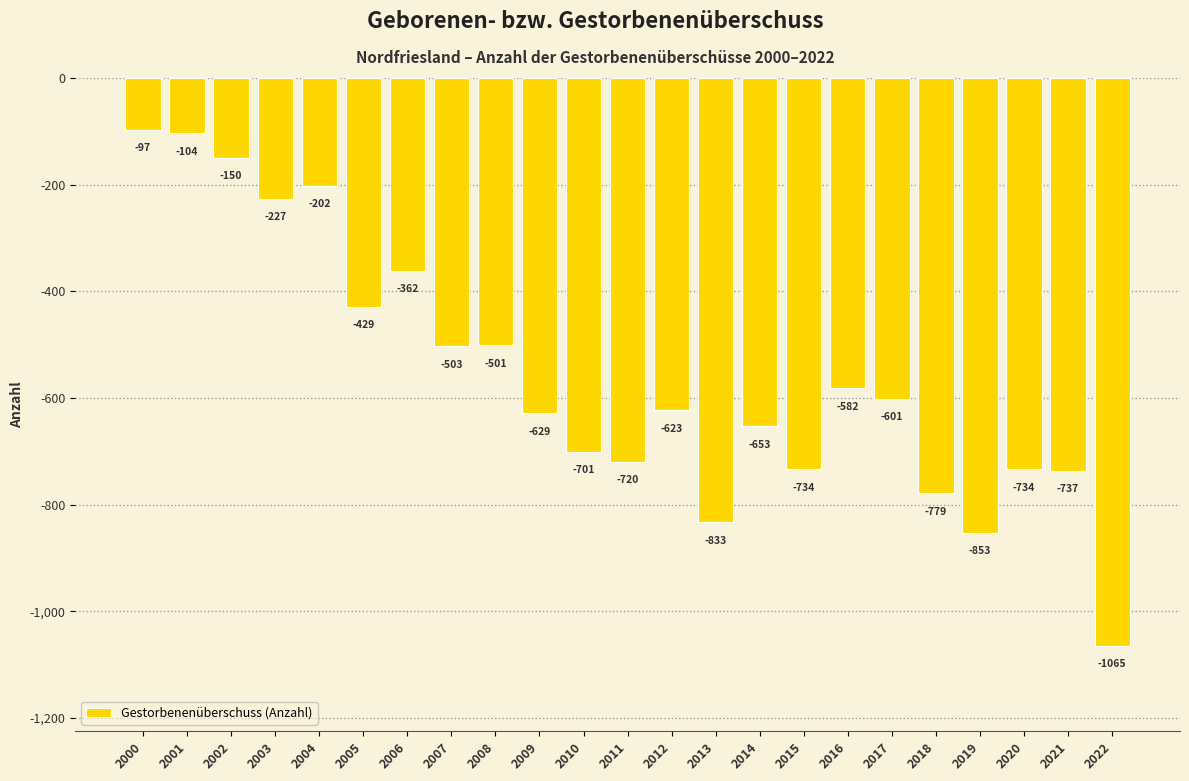

What is the value of the 21st bar from the left?

-734